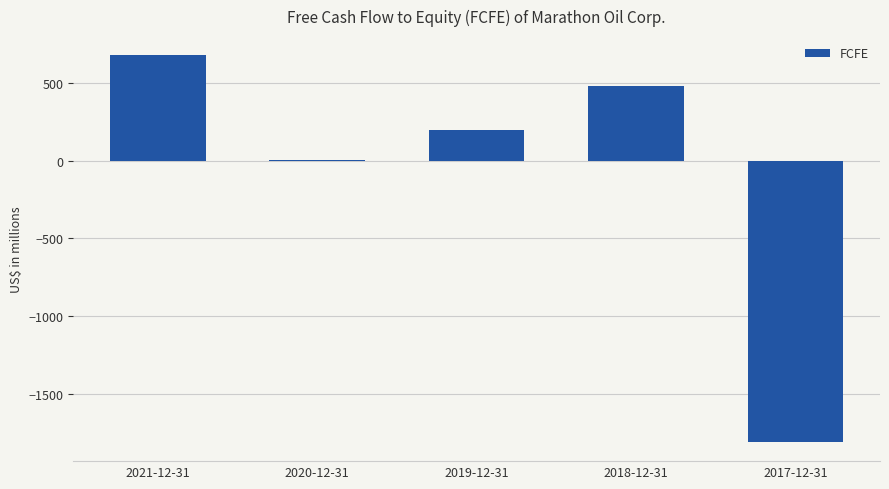

How many series are shown in this chart?

1